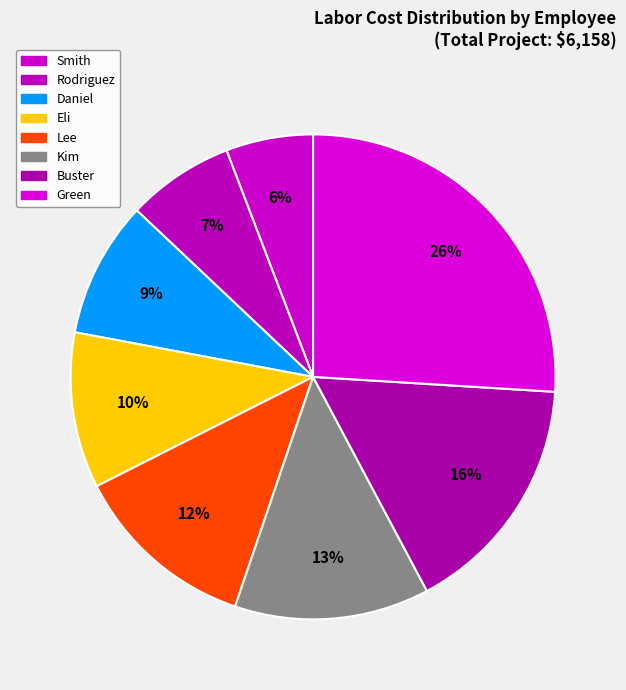

Does Rodriguez account for over 50% of the chart?

No